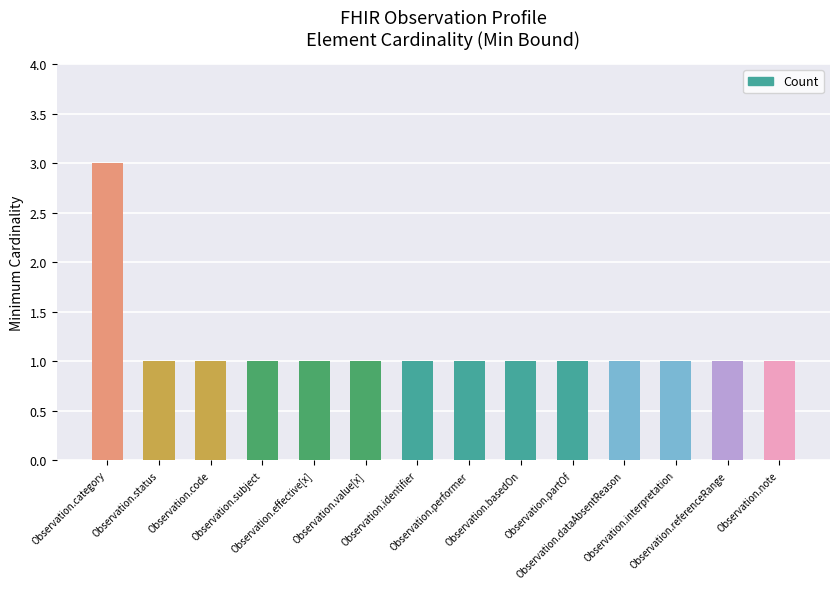

Approximately how many times larger is the value at Observation.category compared to Observation.status?

3.0